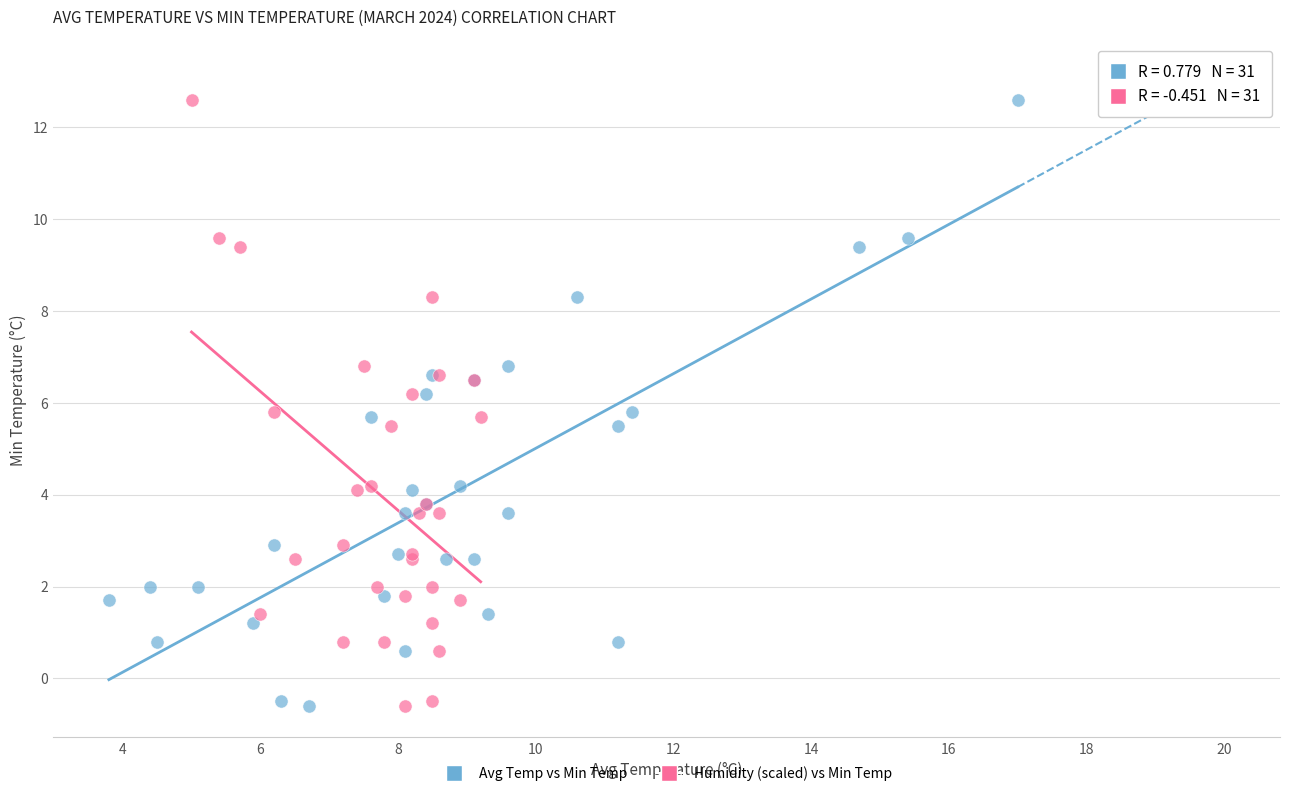

What are all the series names shown in the legend?

Avg Temp vs Min Temp, Humidity (scaled) vs Min Temp